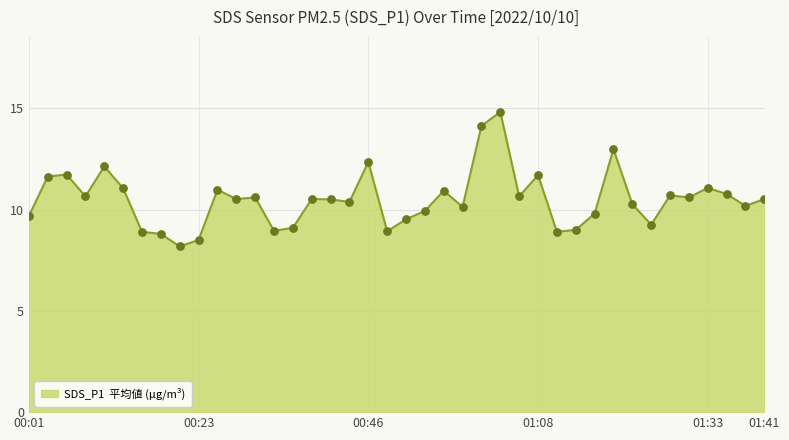

What is the difference between the maximum and minimum values?

6.6